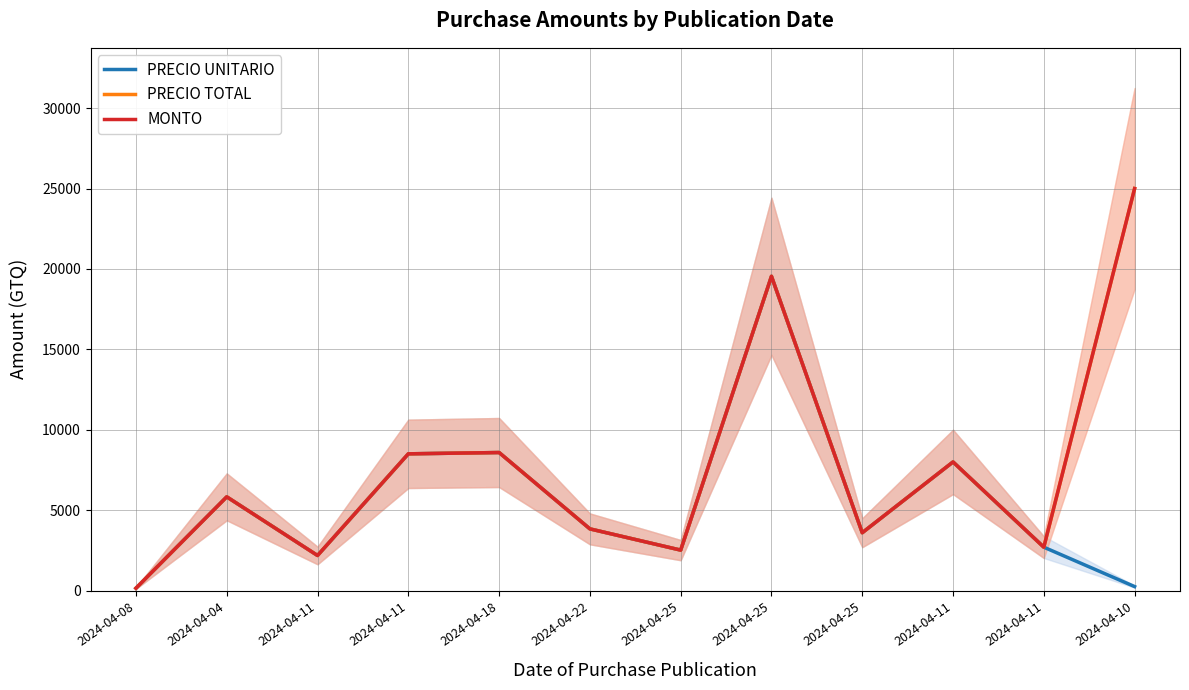

How many values in the MONTO series are below 5830?

6